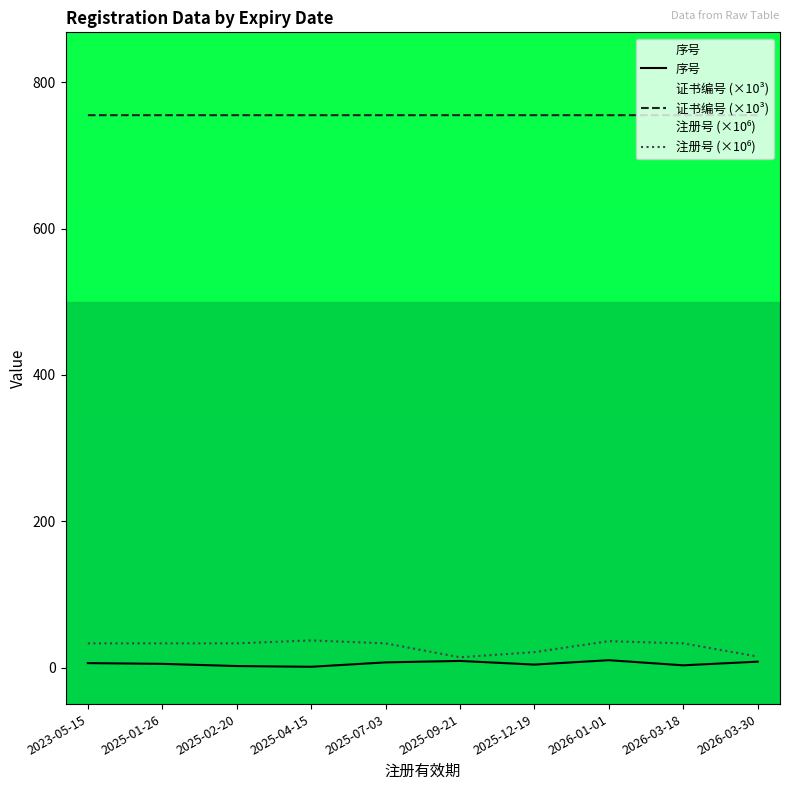

Which category has the lowest value across all series?

2025-04-15